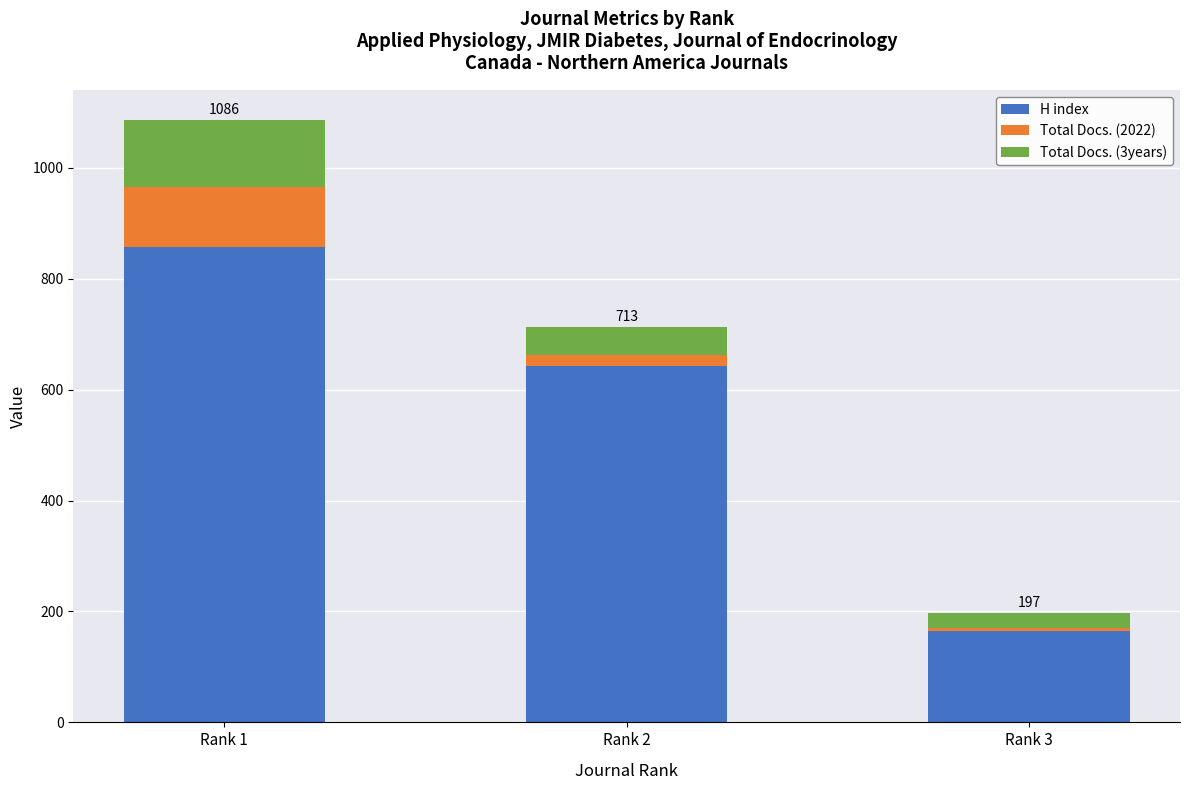

List the labels in order of H index value, largest first.

Rank 1, Rank 2, Rank 3